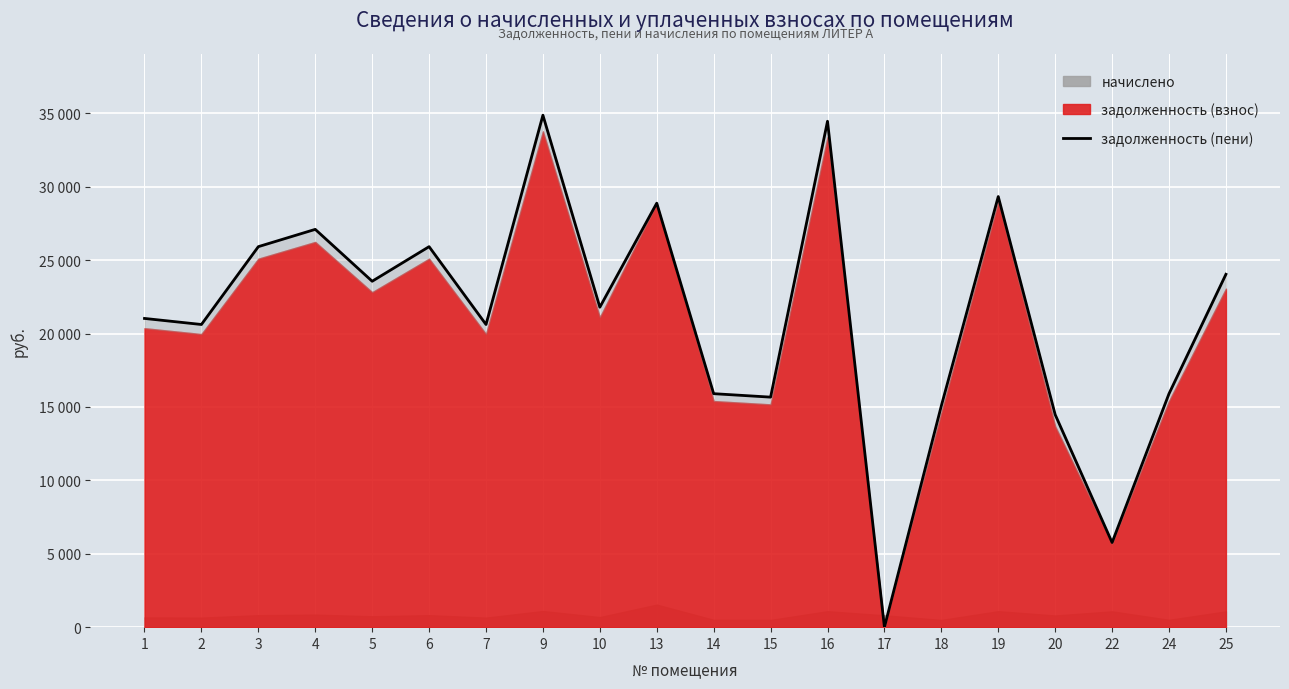

At which category does the chart reach its peak across all series?

9